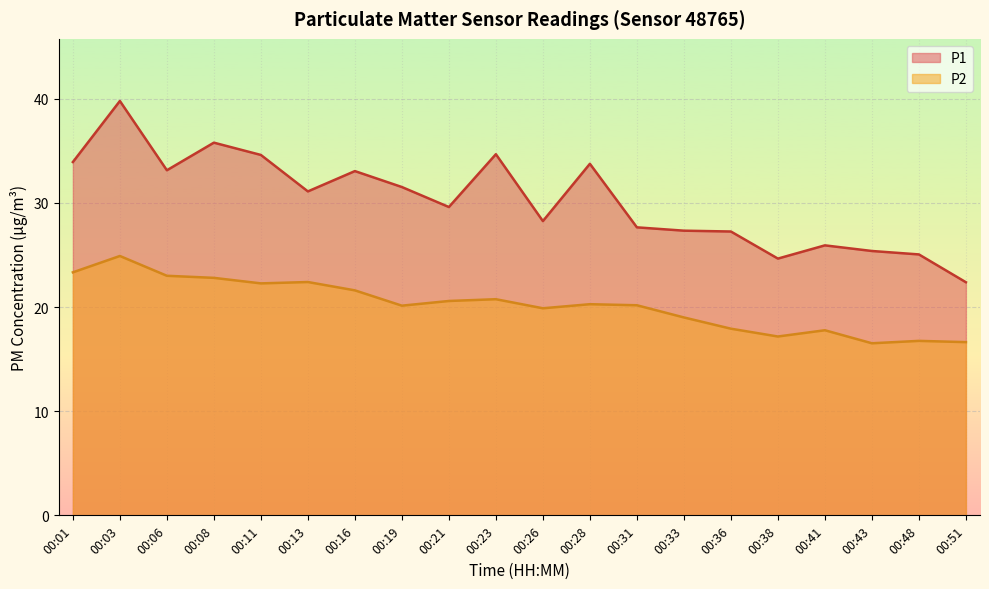

List the series in order of their overall mean, lowest first.

P2, P1